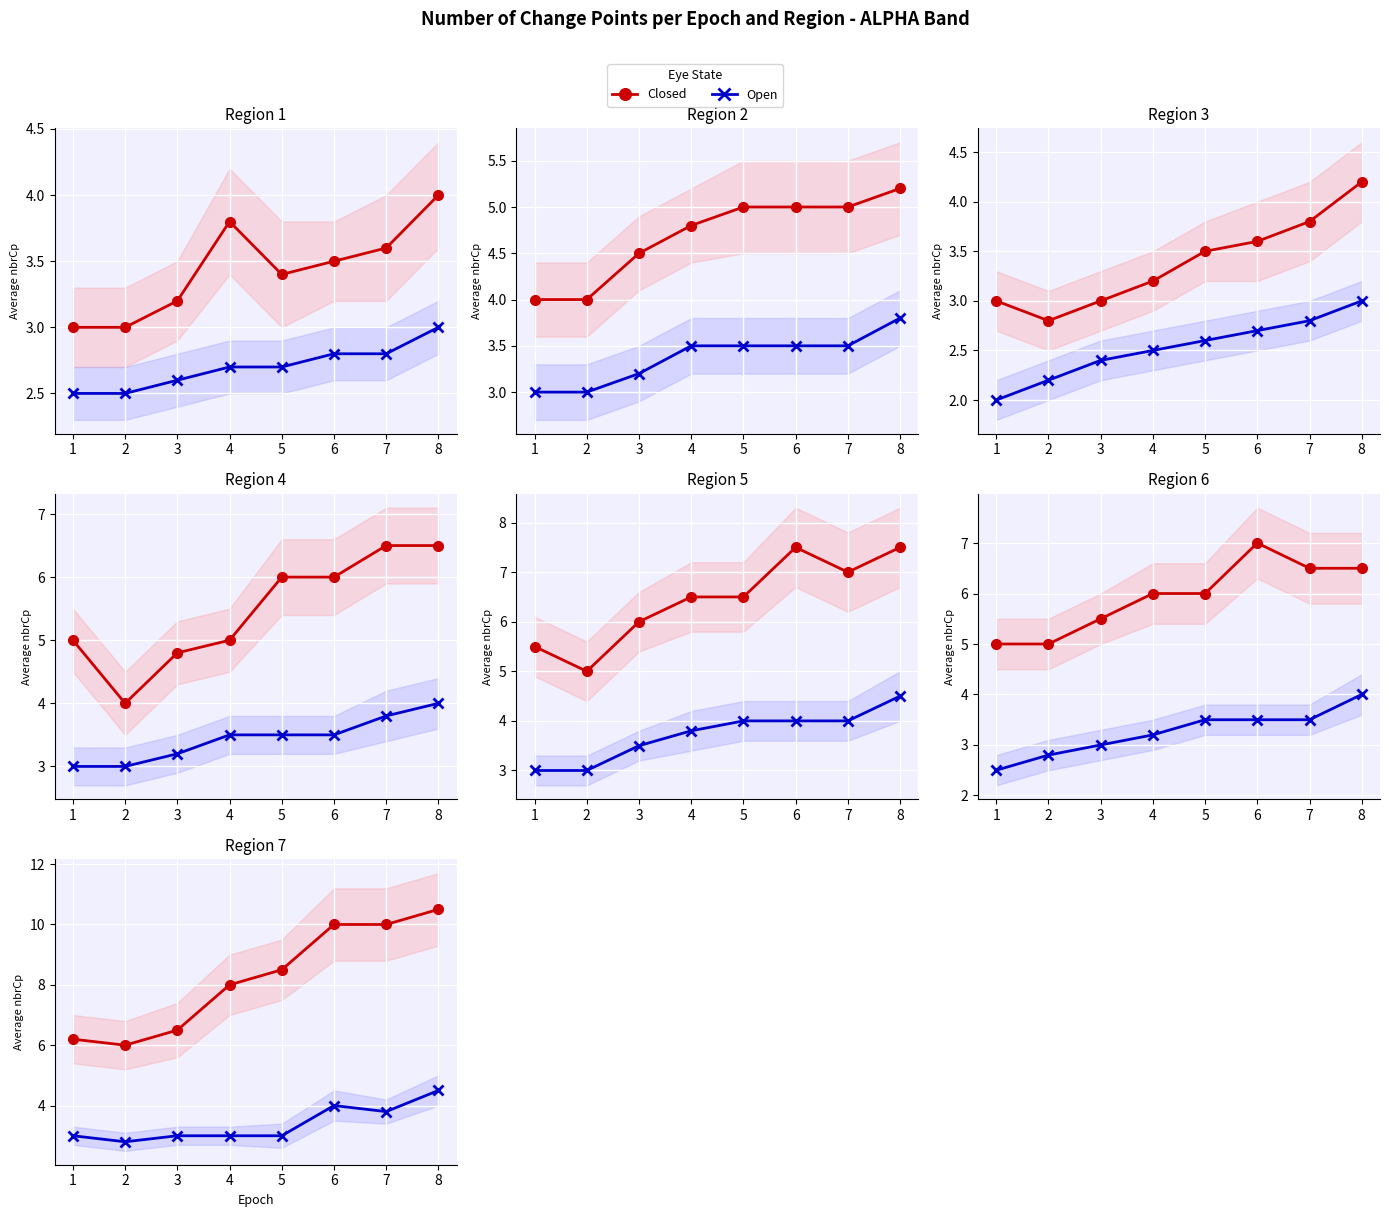

What is the highest value of the Closed series?

10.5